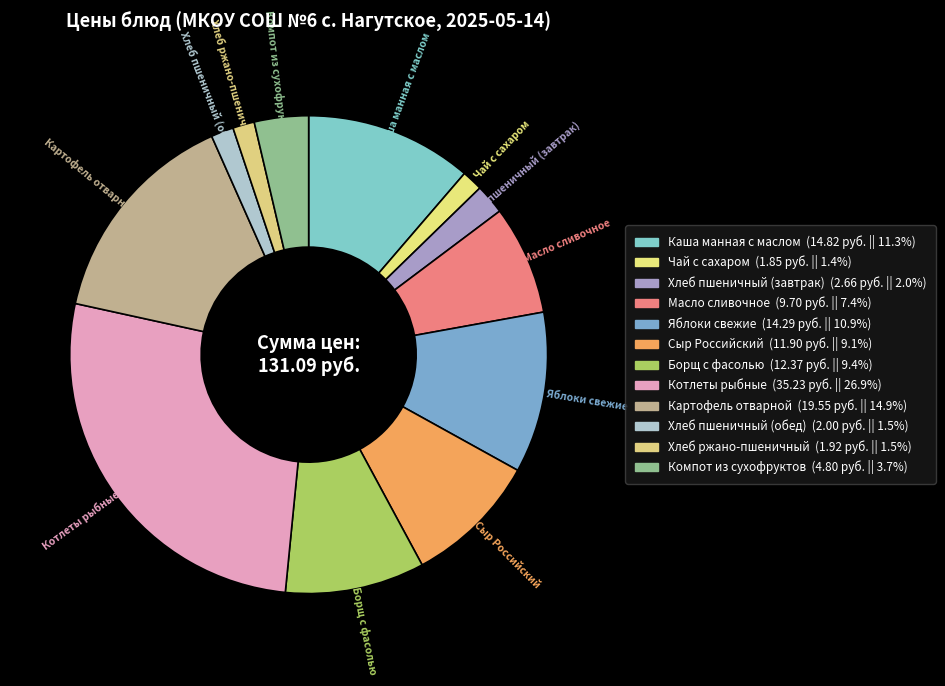

Is there a majority slice in this chart?

No